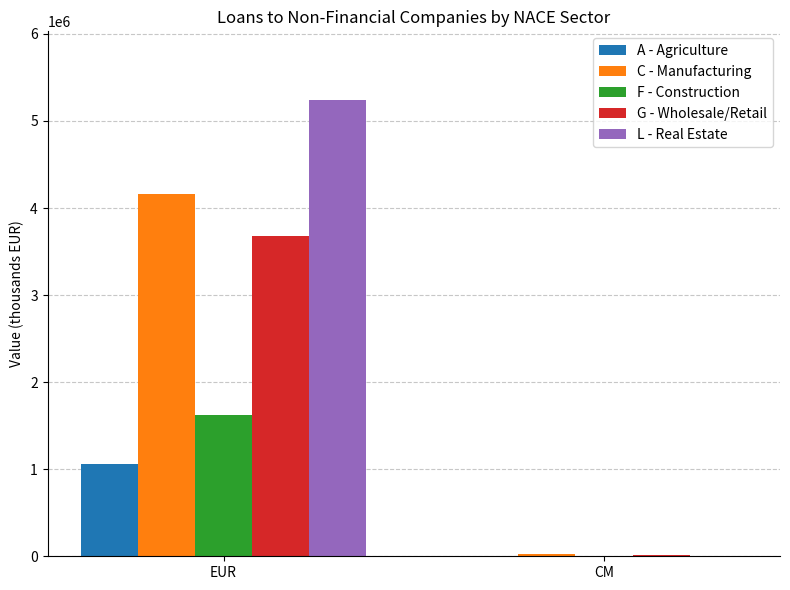

Which series has the largest total across all categories?

L - Real Estate